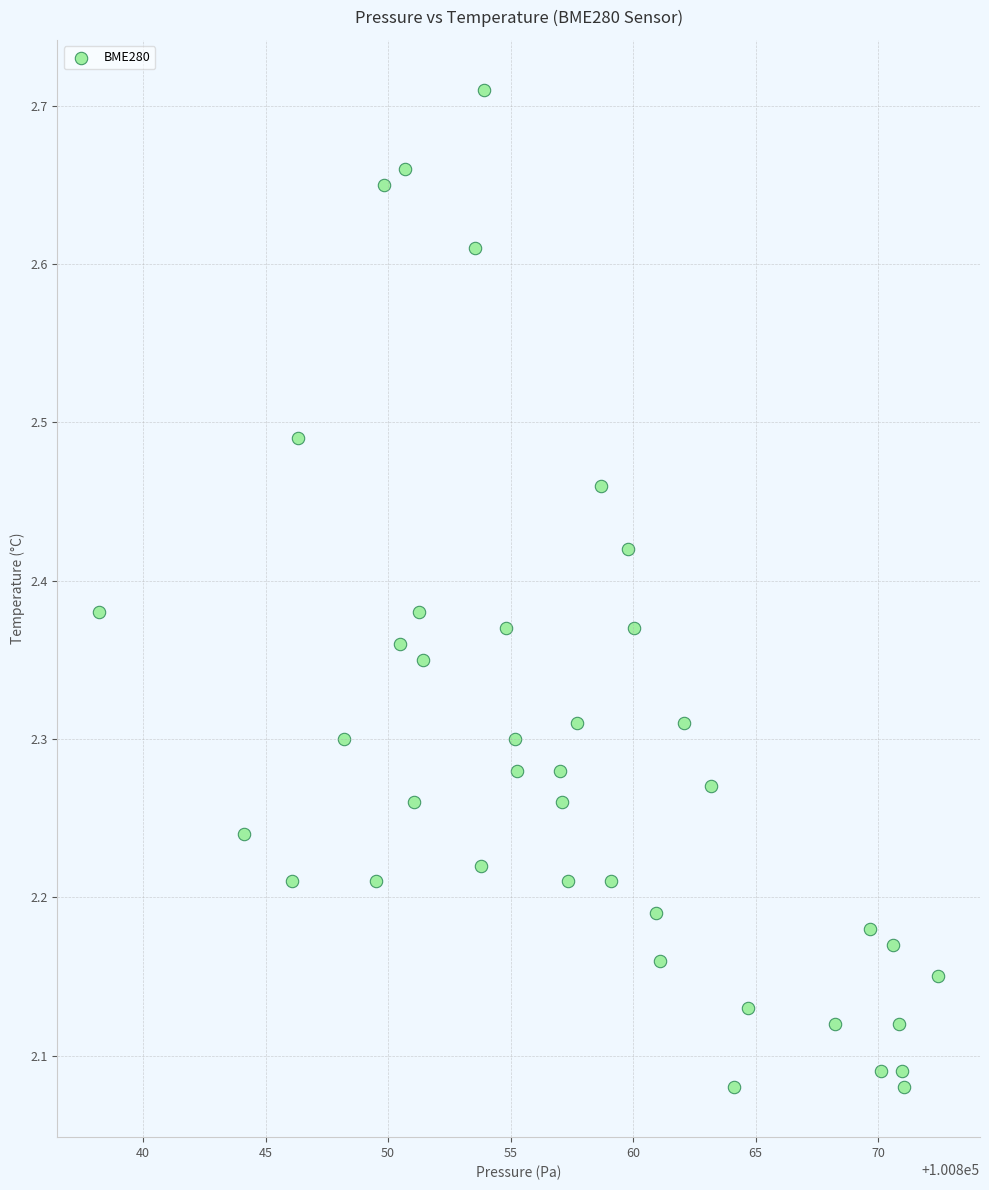

What is the range of Y values (max minus min)?

0.6